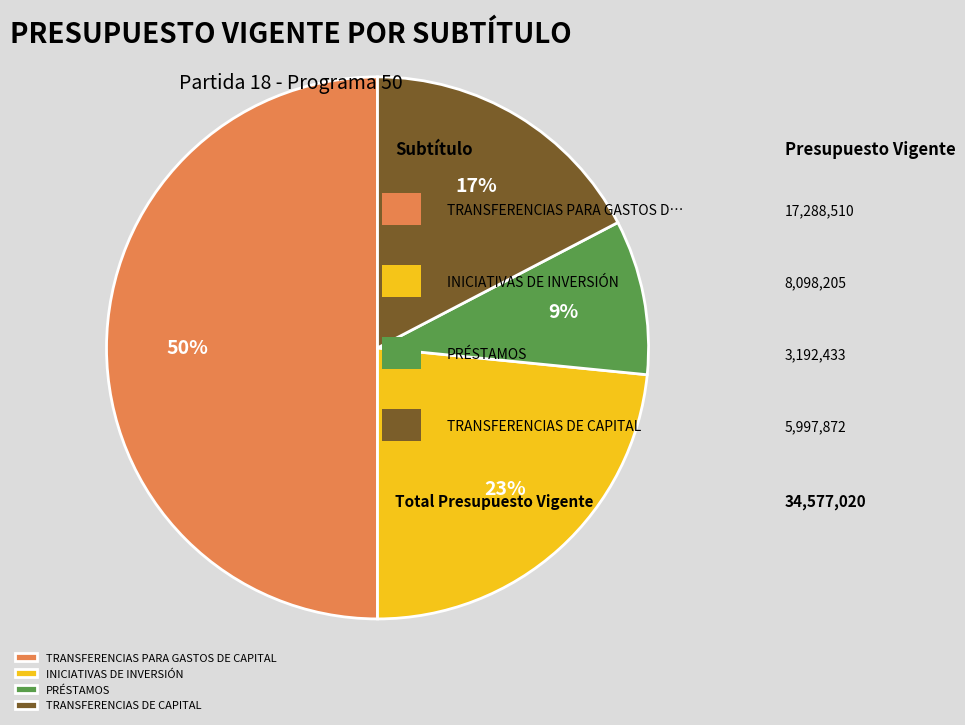

What percentage is the TRANSFERENCIAS DE CAPITAL slice, to the nearest percent?

17%